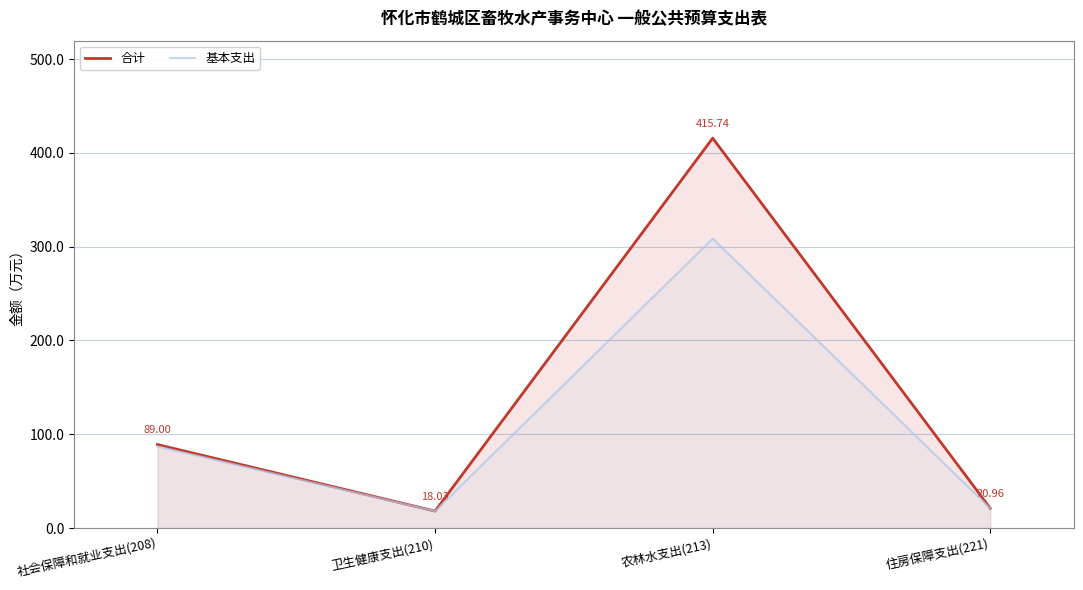

True or false: 合计 and 基本支出 cross at least once.

False